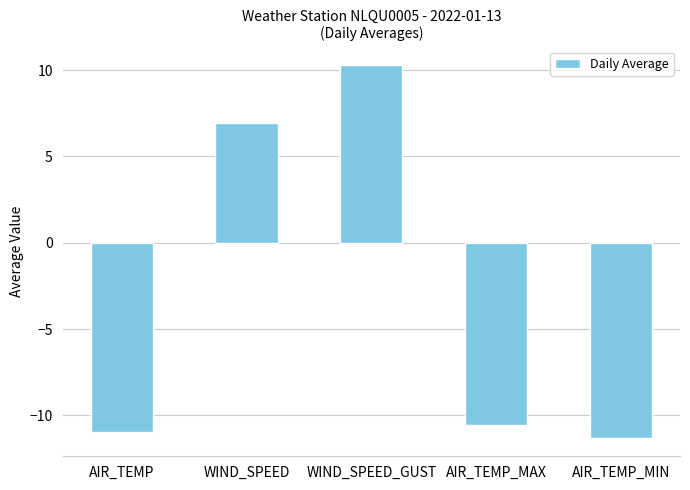

What is the approximate value at AIR_TEMP_MIN?

-11.3